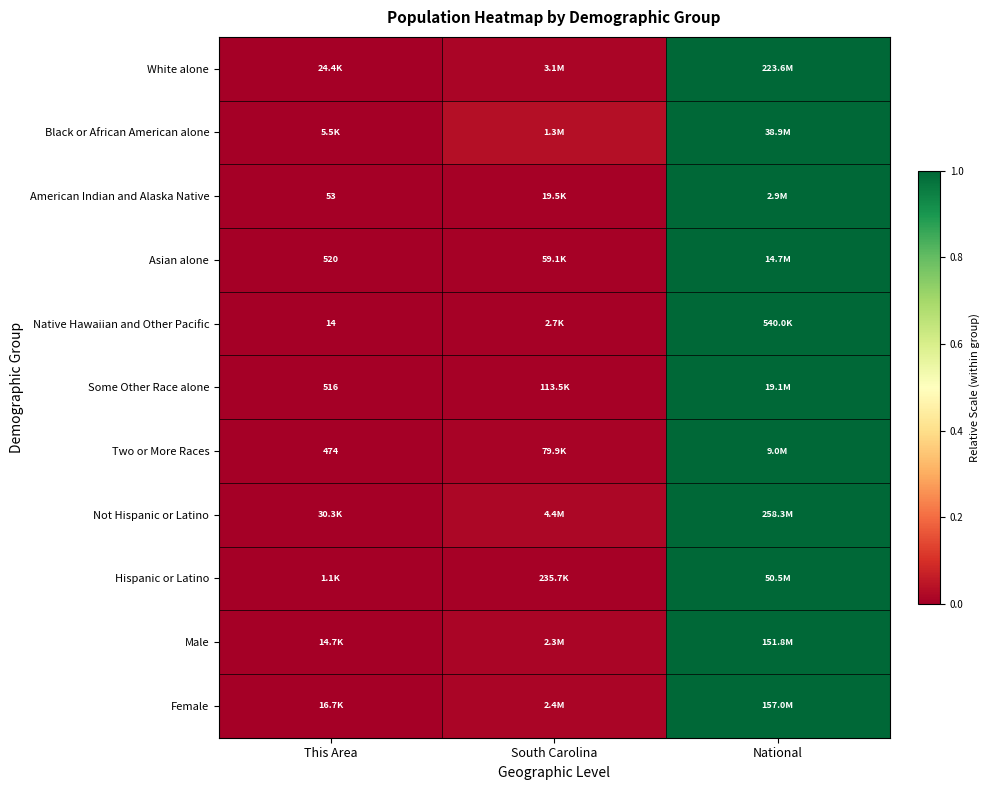

How many values in American Indian and Alaska Native are above zero?

2